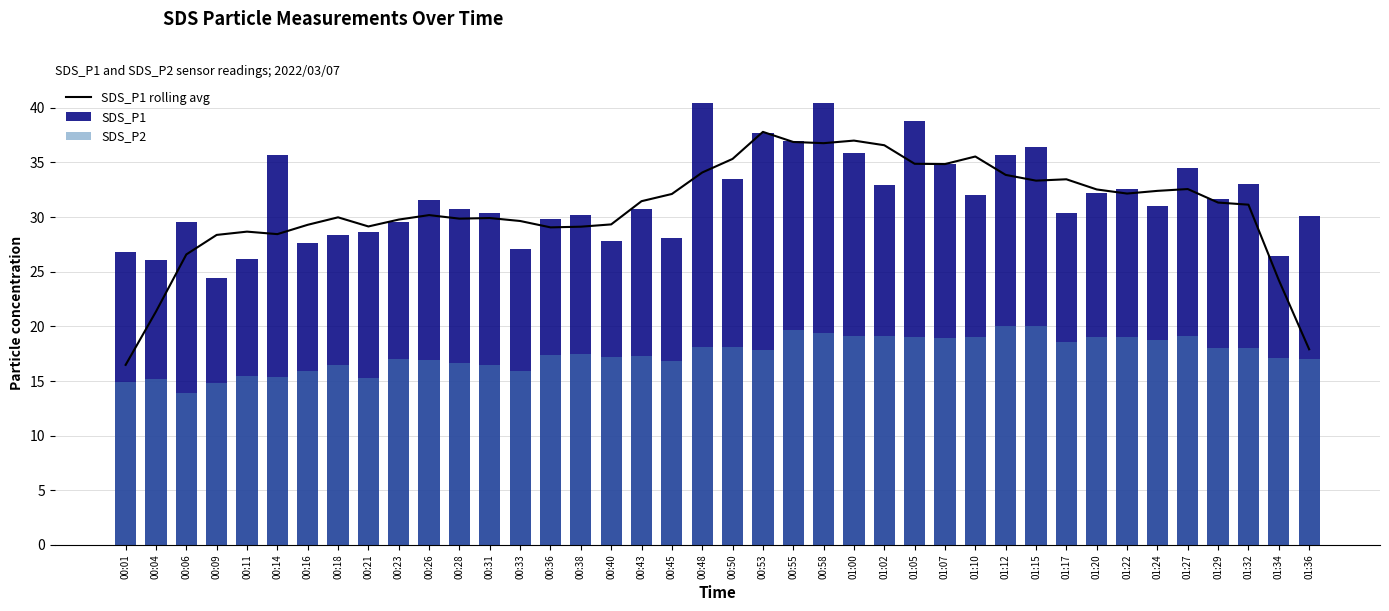

At 01:22, list the series in order from largest to smallest.

SDS_P1, SDS_P1 rolling avg, SDS_P2